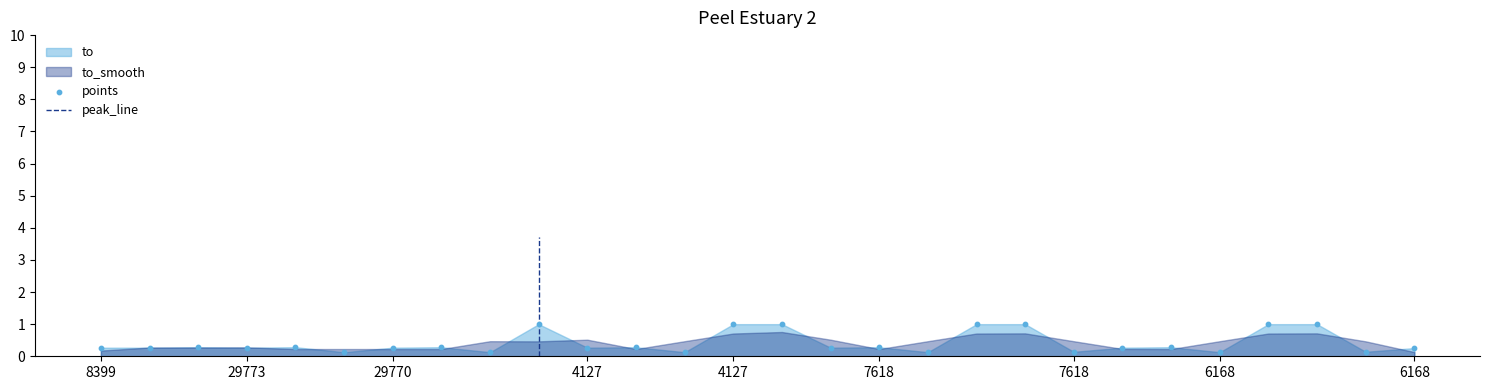

What is the change in value from 10 to 25?

+0.7